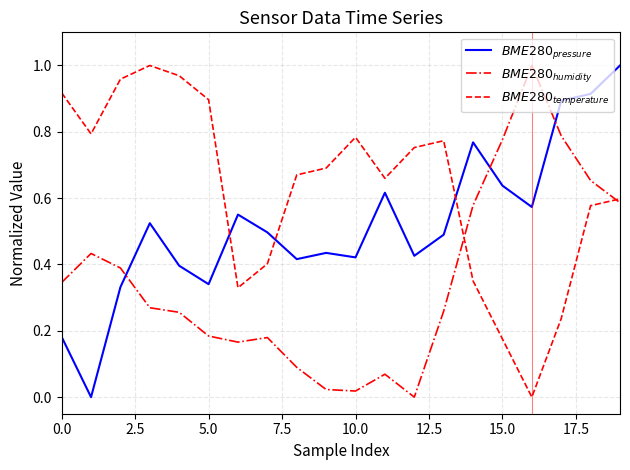

Which series has the largest total across all categories?

$BME280_{temperature}$